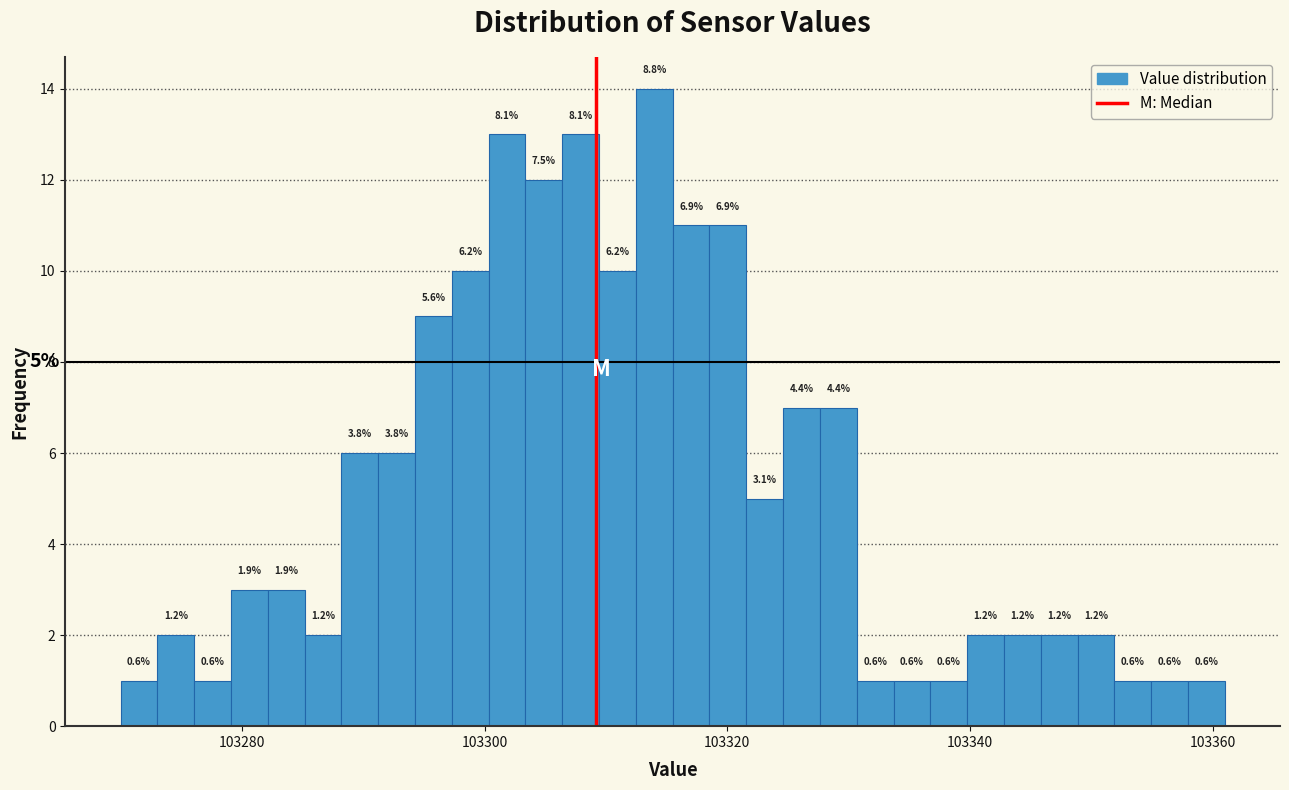

Around what value on the x-axis is the tallest bar? Give the approximate position of its centre, as read against the axis.

103314